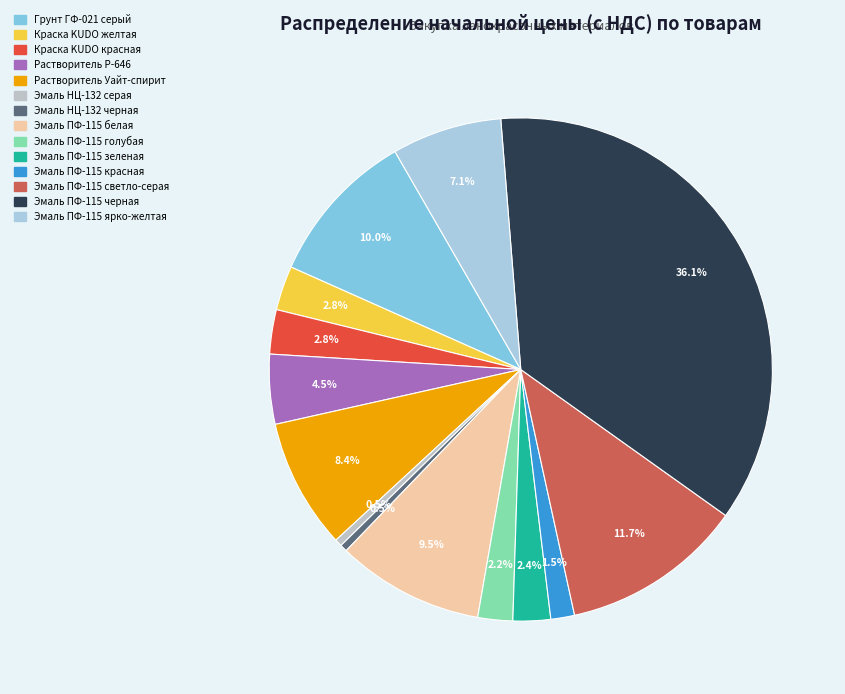

To the nearest percent, what is the difference between the largest and smallest slice percentages?

36%